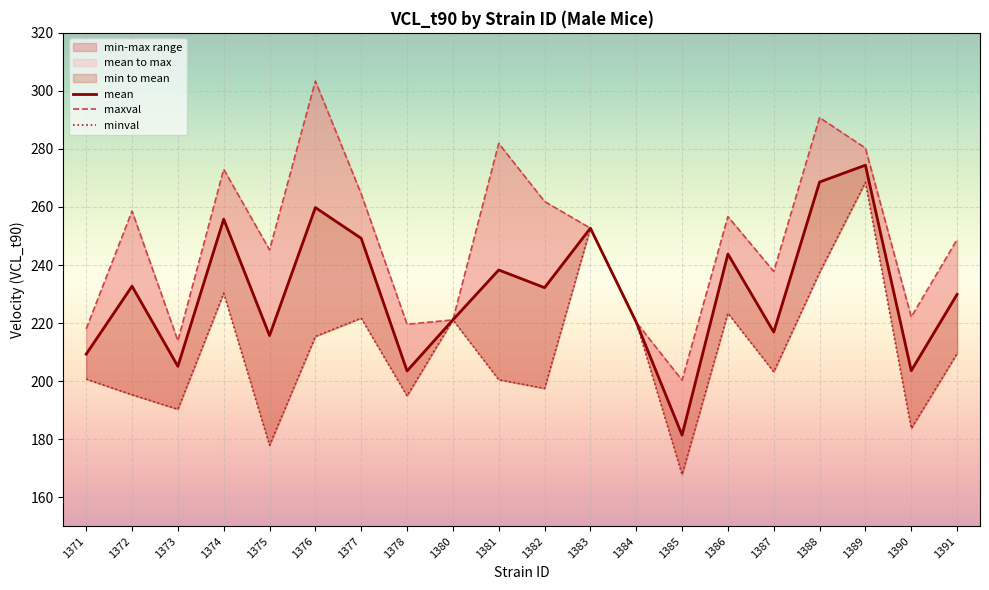

Between 1376 and 1382, which series saw the biggest shift?

maxval